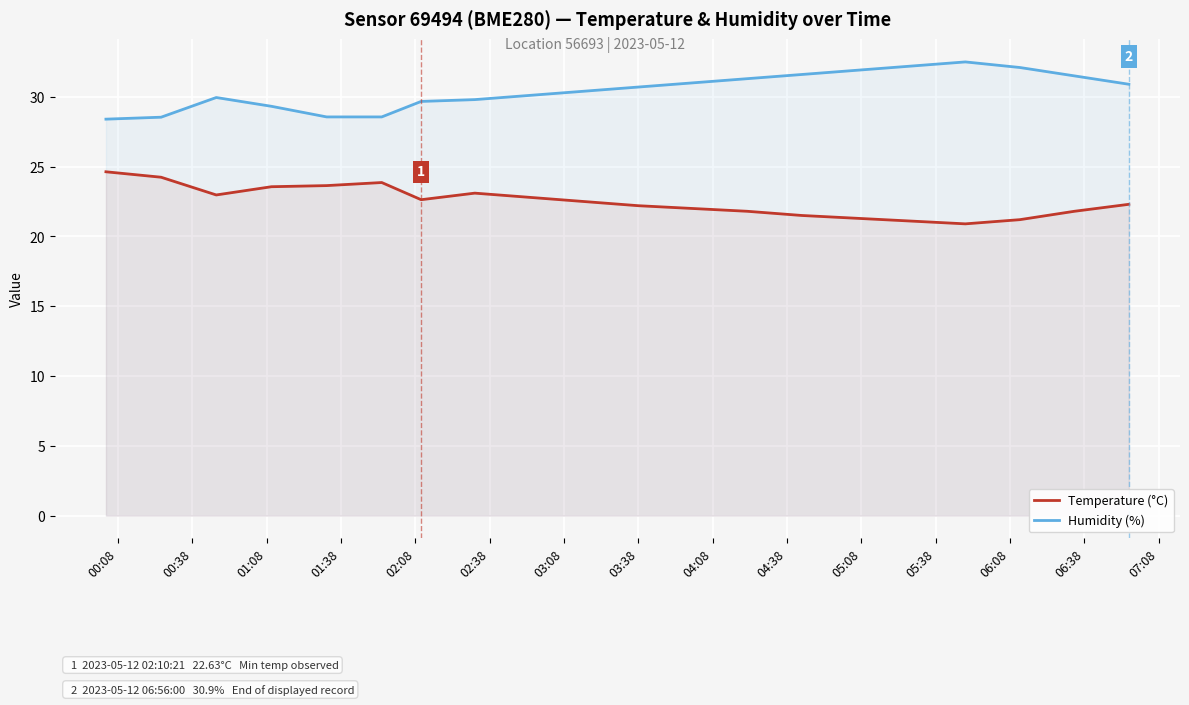

What is the value of the Humidity (%) point at the 18th from the left?

32.1